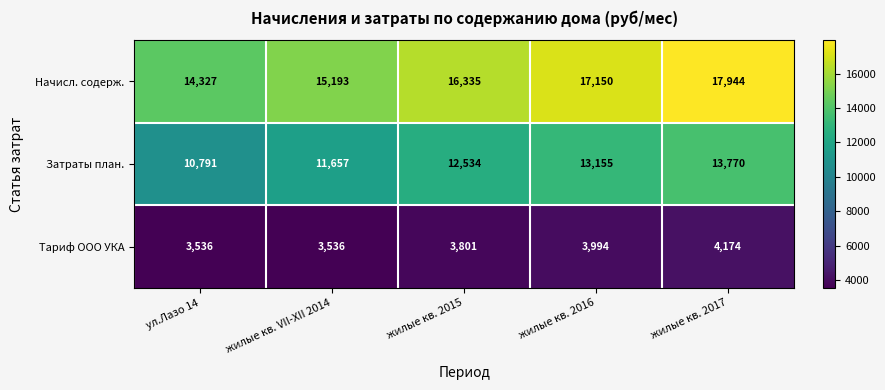

What is the difference between the Затраты план. values at жилые кв. 2017 and жилые кв. 2015?

1236